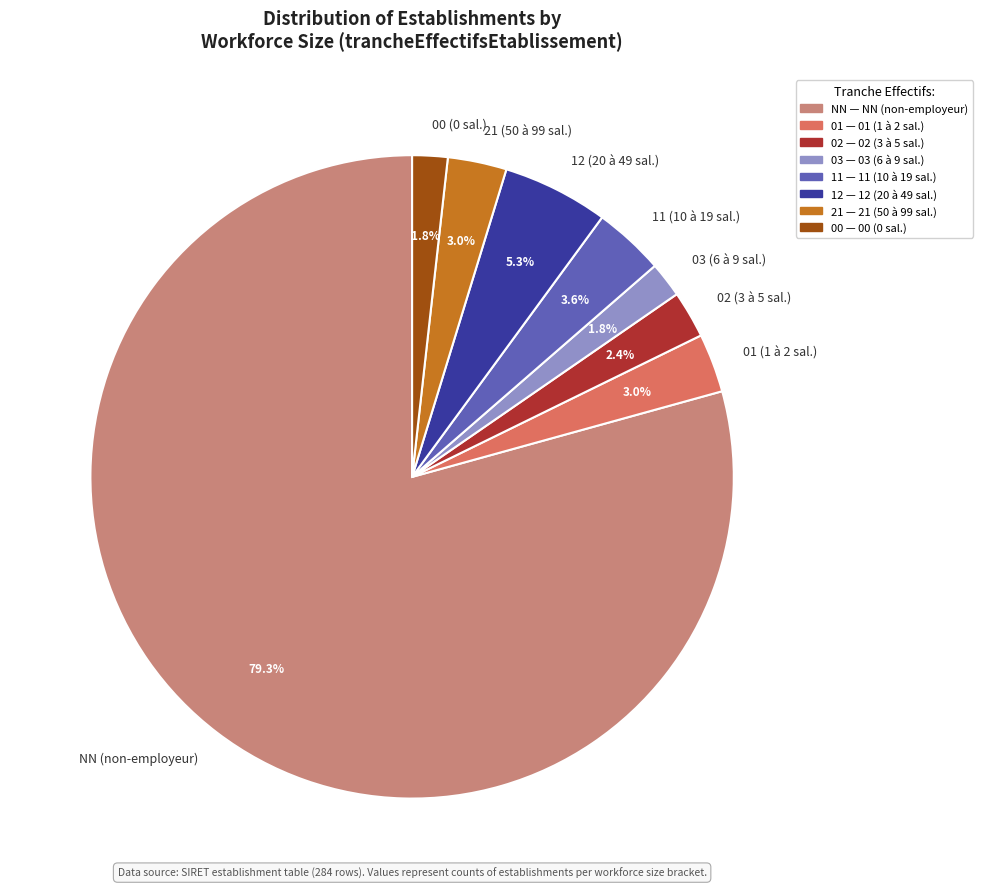

What is the majority slice?

NN